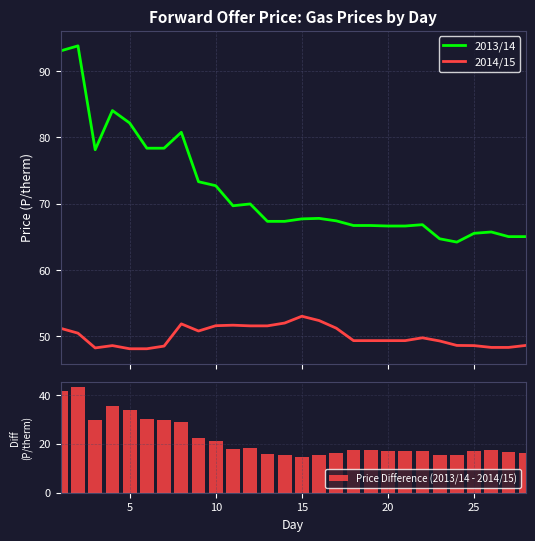

Are the bars horizontal?

No